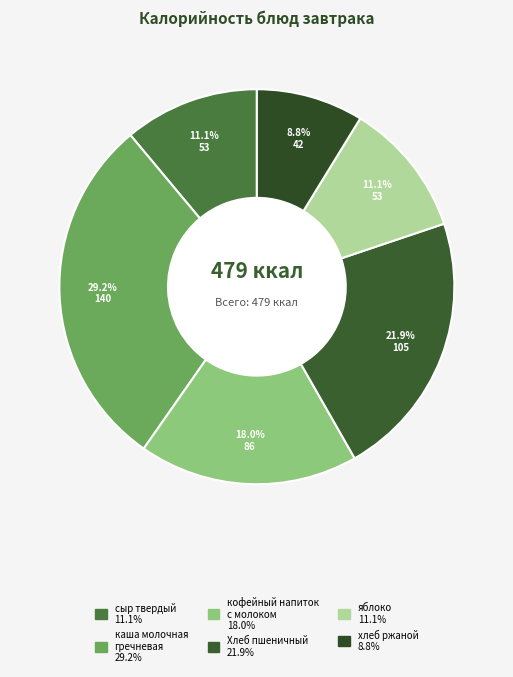

Which category has the smallest portion of the pie?

хлеб ржаной